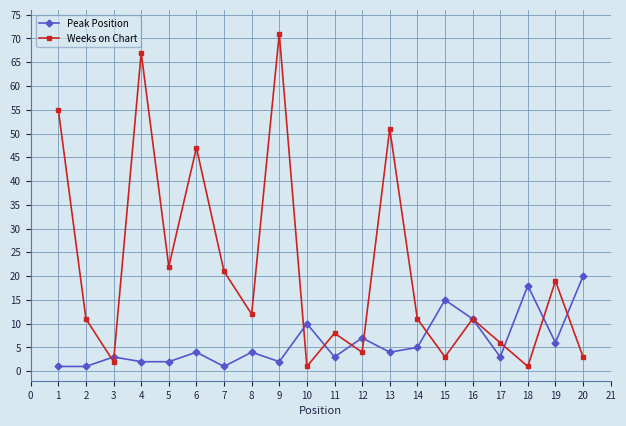

How many data points does each series have?

20